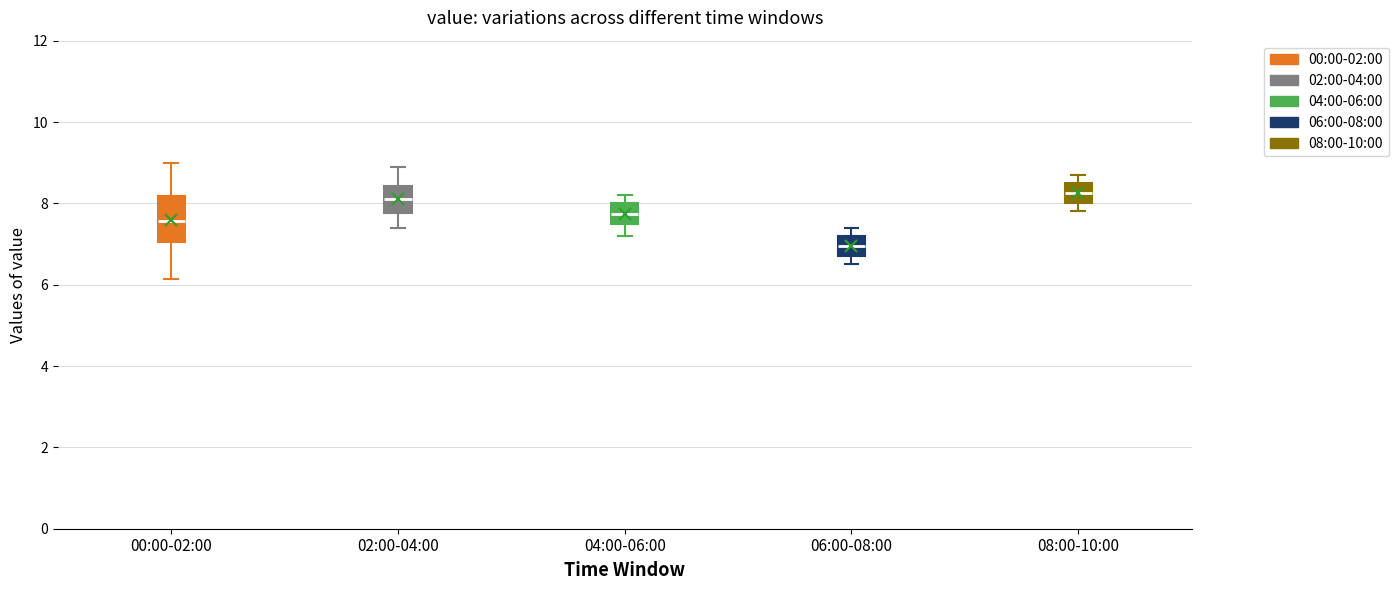

Reading left to right, transcribe this box plot: for each box, give where its median line is, the range the box spans, and where its two whiskers end, as read against the y-axis. The values are not printed on the chart, so give them approximately, as read against the axis.

00:00-02:00: median 7.6, box 7.0 to 8.2, whiskers 6.2 to 9.0
02:00-04:00: median 8.2, box 7.8 to 8.4, whiskers 7.4 to 9.0
04:00-06:00: median 7.8, box 7.6 to 8.0, whiskers 7.2 to 8.2
06:00-08:00: median 7.0, box 6.8 to 7.2, whiskers 6.6 to 7.4
08:00-10:00: median 8.2, box 8.0 to 8.6, whiskers 7.8 to 8.8